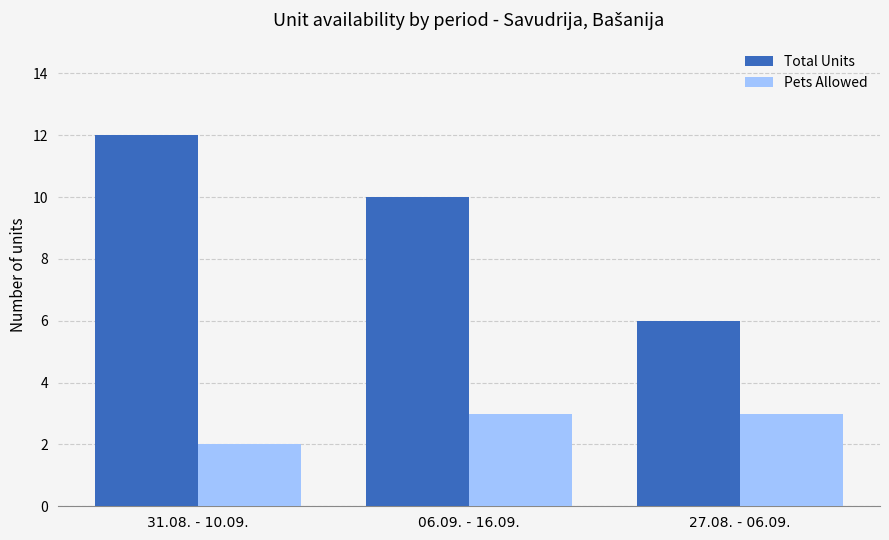

What is the difference between the highest and lowest values at 31.08. - 10.09.?

10